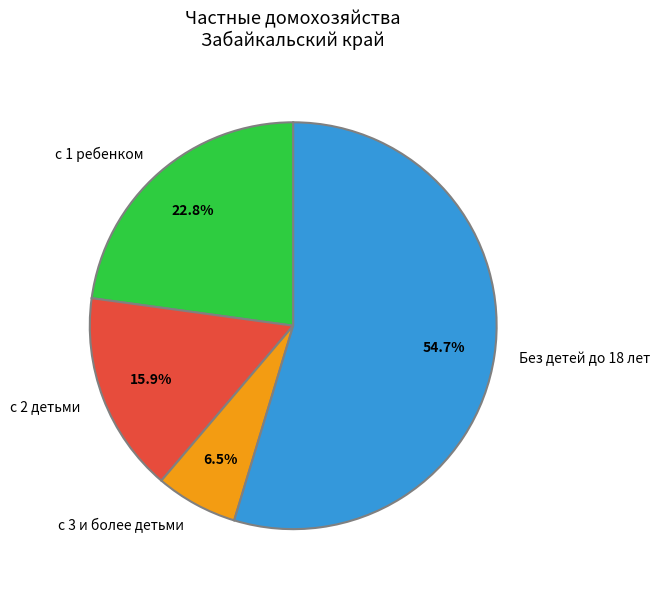

Which slice is the smallest?

с 3 и более детьми